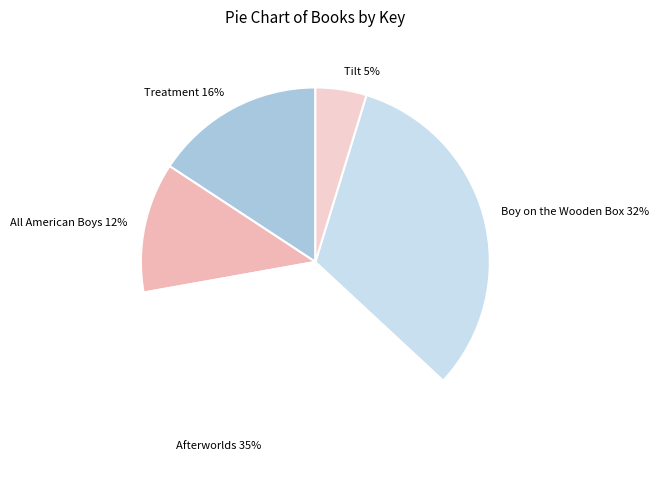

To the nearest percent, what is the combined percentage of Treatment and Boy on the Wooden Box?

48%